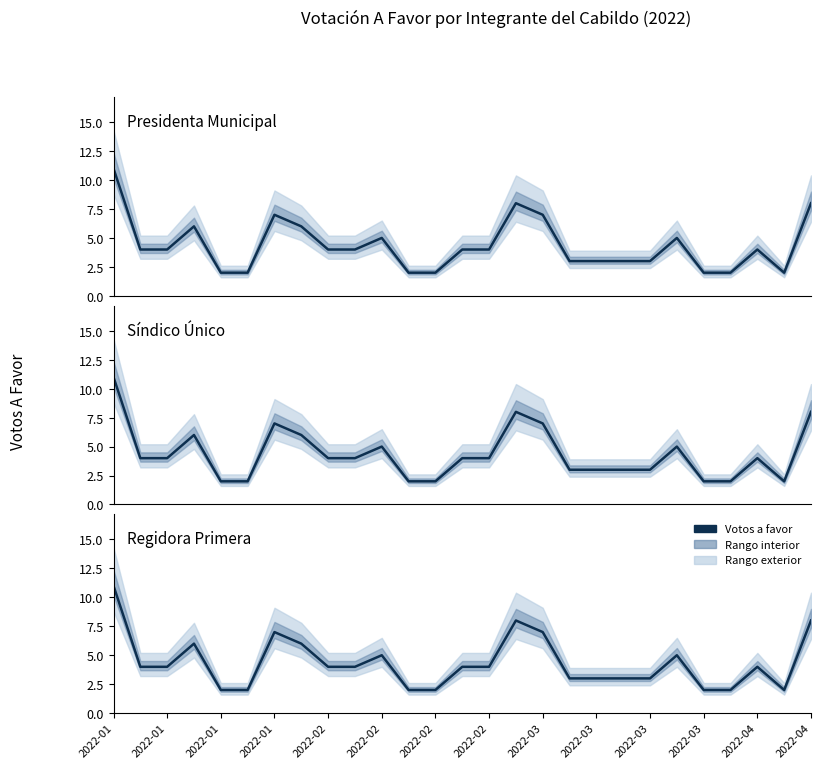

Which has a higher value, 2022-03 or 15?

15